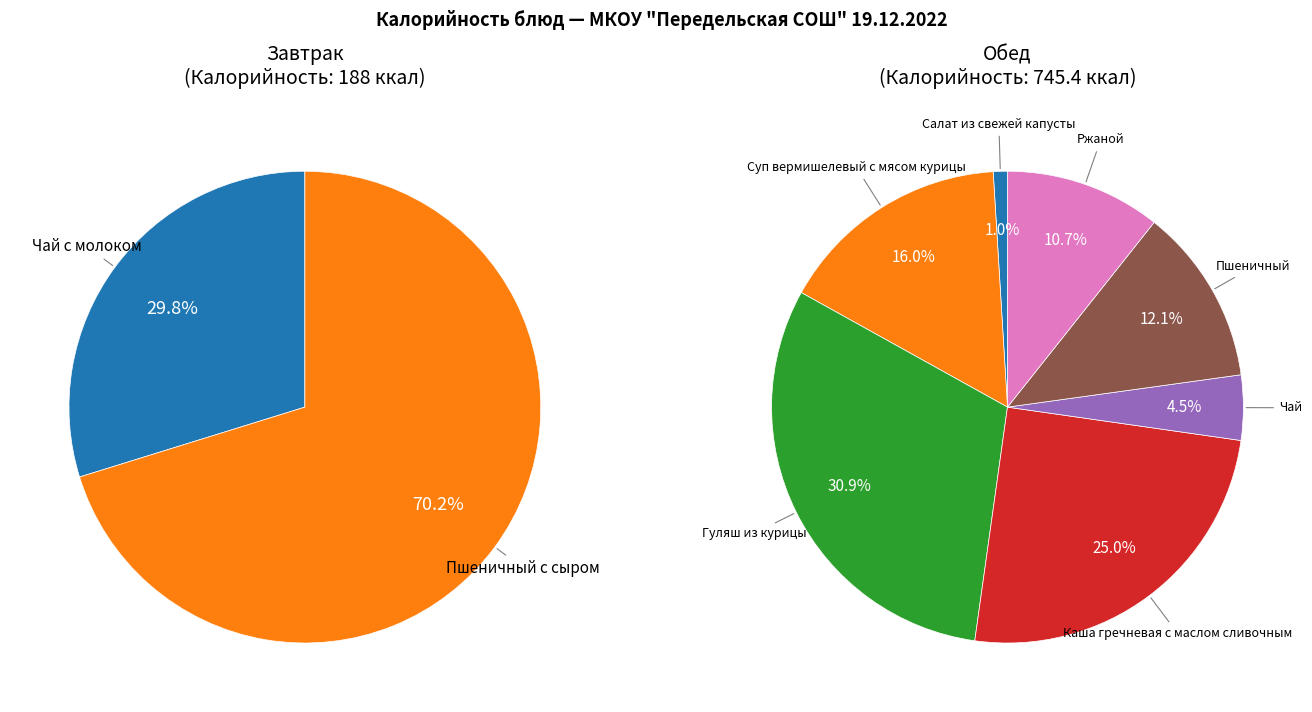

To the nearest percent, what is the difference between the largest and smallest slice percentages?

40%